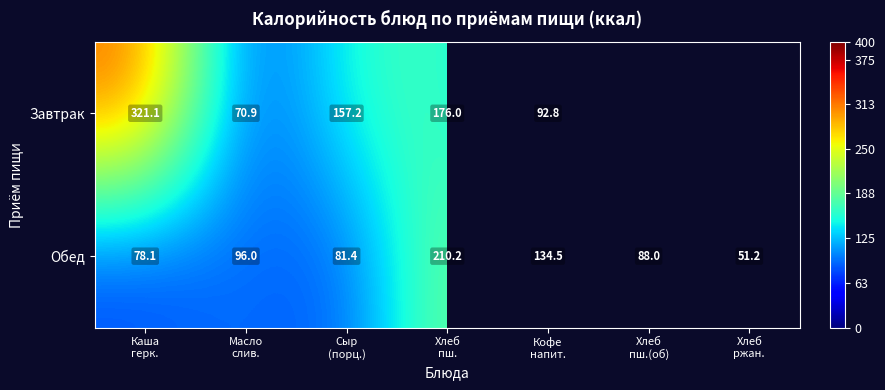

What is the minimum value for Обед?

51.2